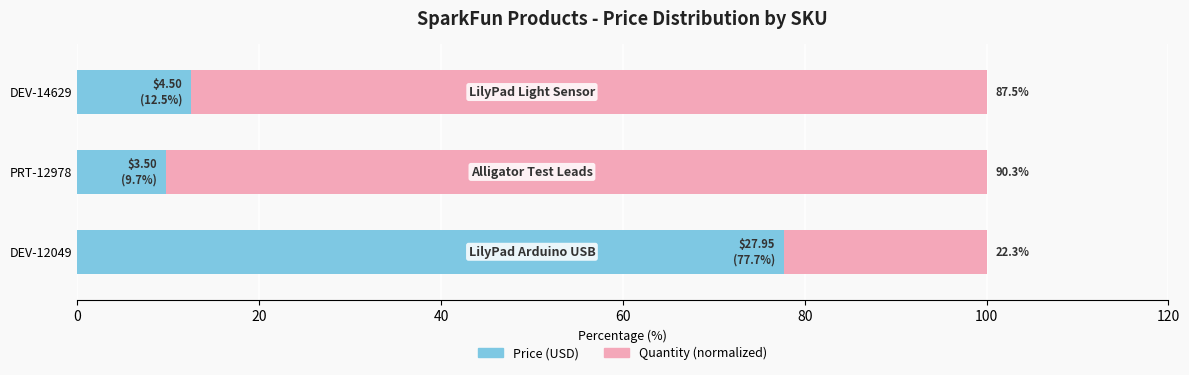

What is the total value across all series at DEV-12049?

100.0